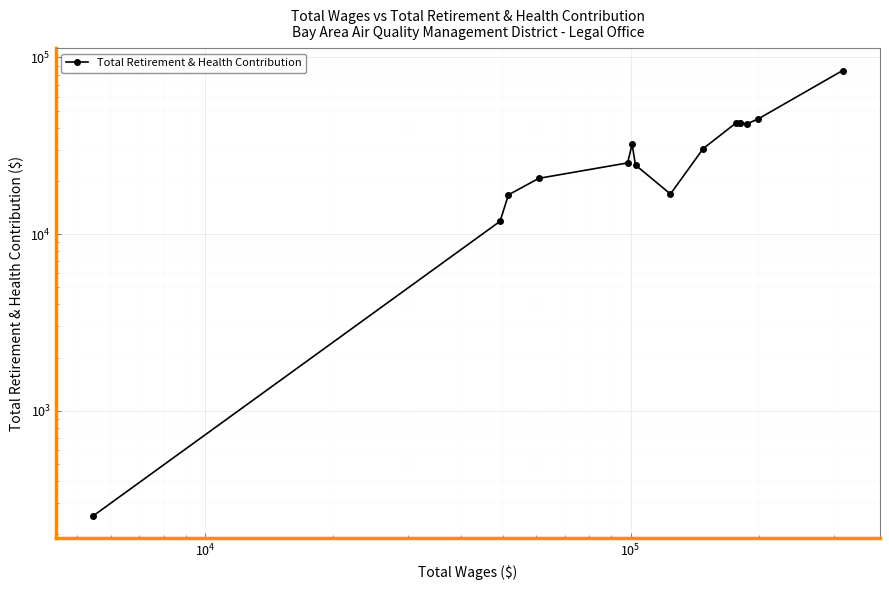

What is the sum of all values?

478273